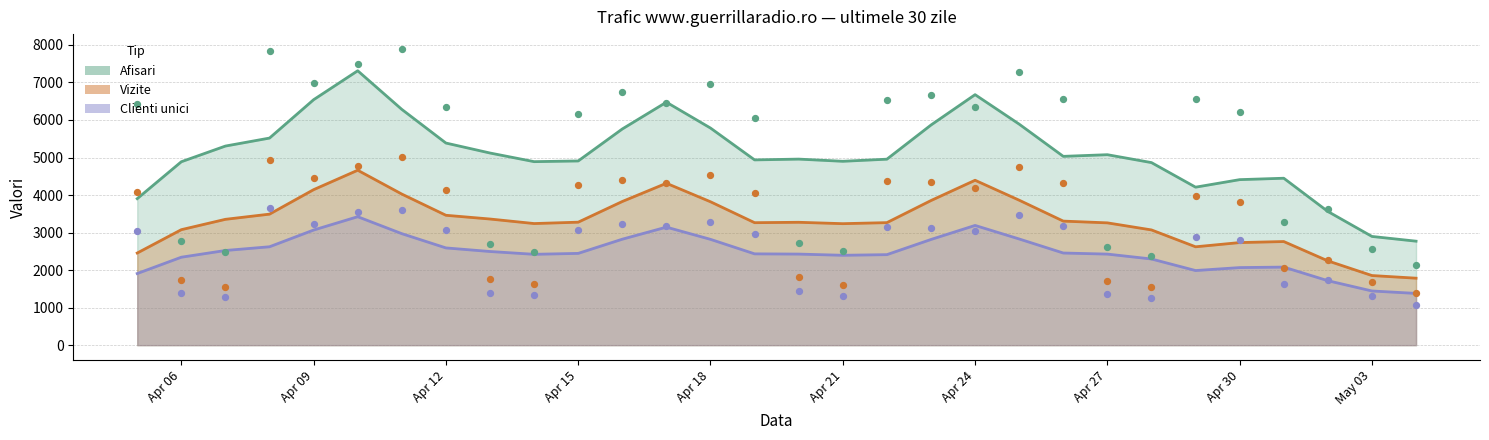

What is the total value across all series at 2024.4.8?

16430